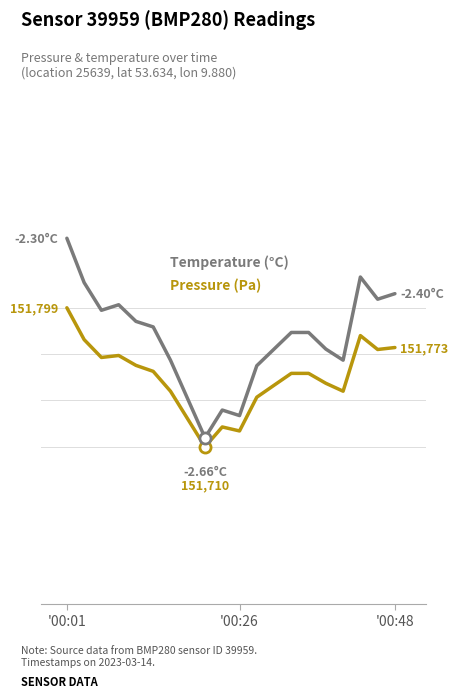

True or false: Pressure (Pa) has more than 2 points higher than both neighbors.

True